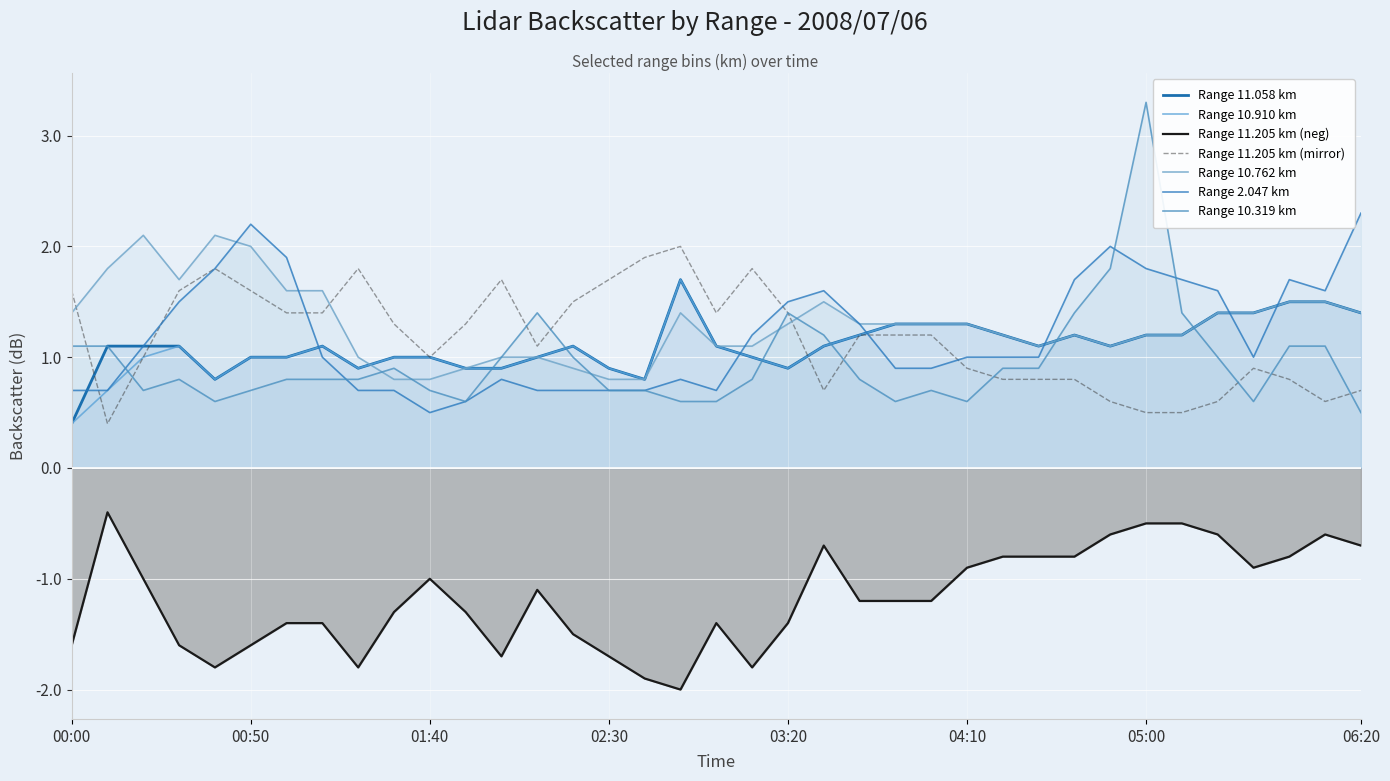

True or false: 11.058 has a value of 0.8 at 2008/07/06 04:40.

False